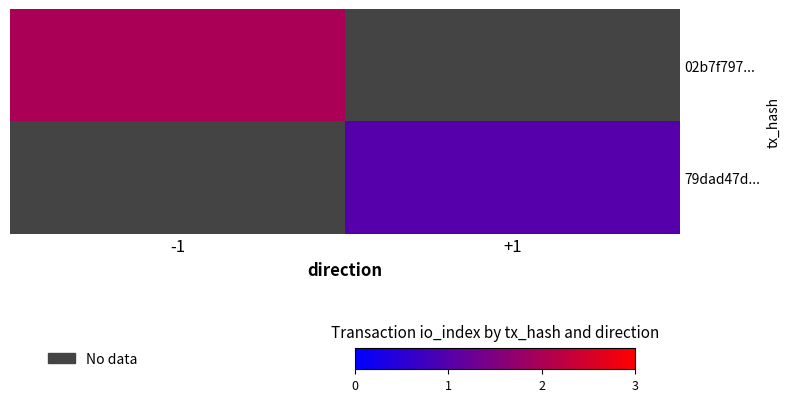

Rank the categories by 79dad47d... value from lowest to highest.

-1, +1